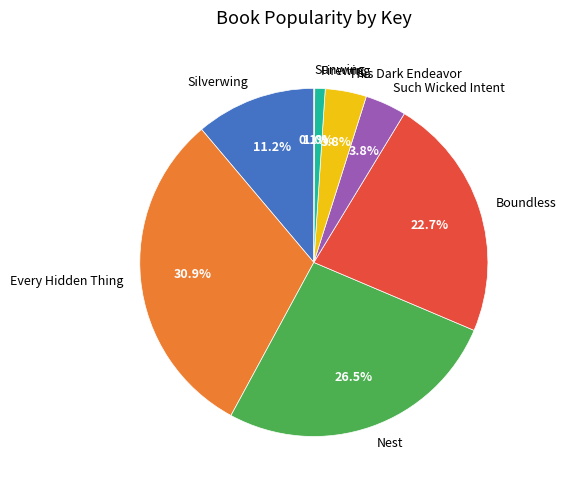

Approximately how many times larger is the value at Firewing compared to Such Wicked Intent?

0.3